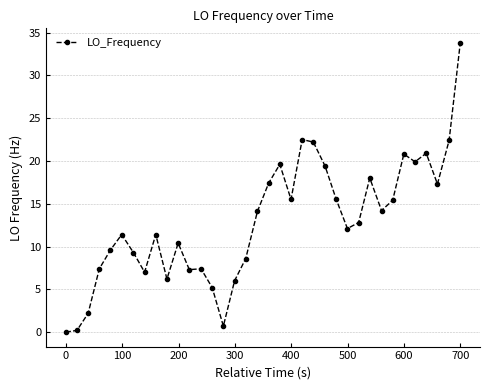

True or false: there are more than 1 points higher than both neighbors.

True